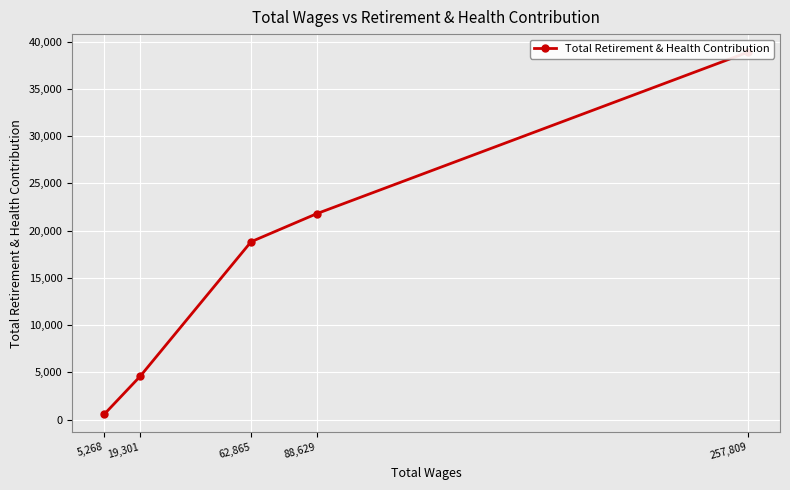

Is it true that the value at 88,629 is 13070?

False